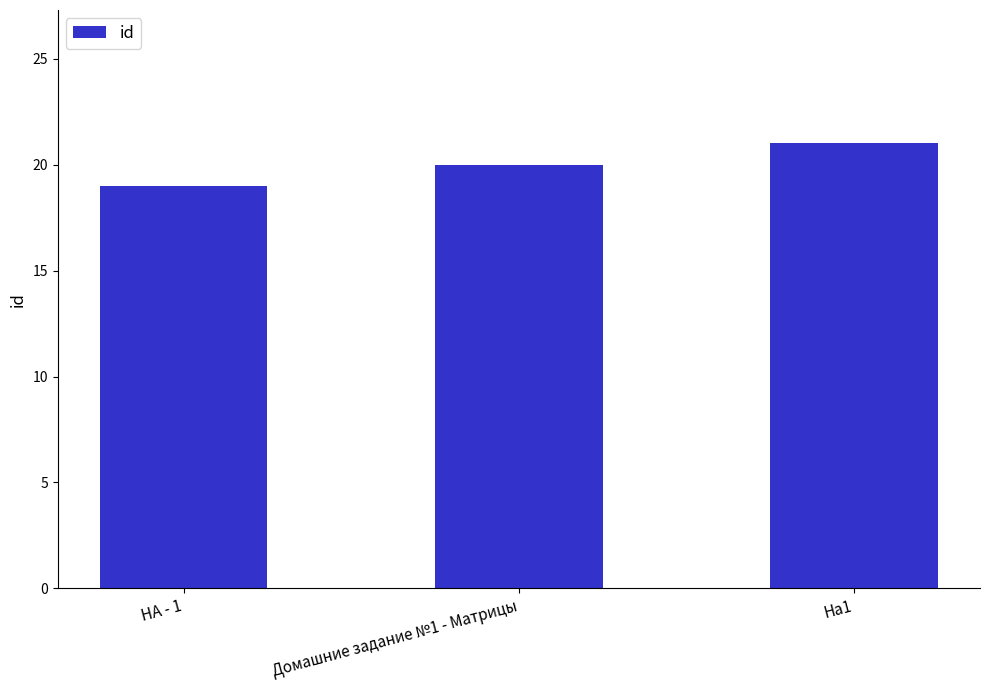

What is the average value?

20